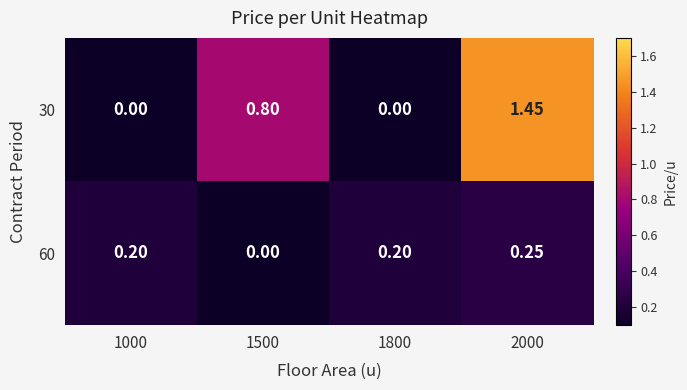

Is the value of 30 at 1000 greater than the value of 60 at 1800?

No